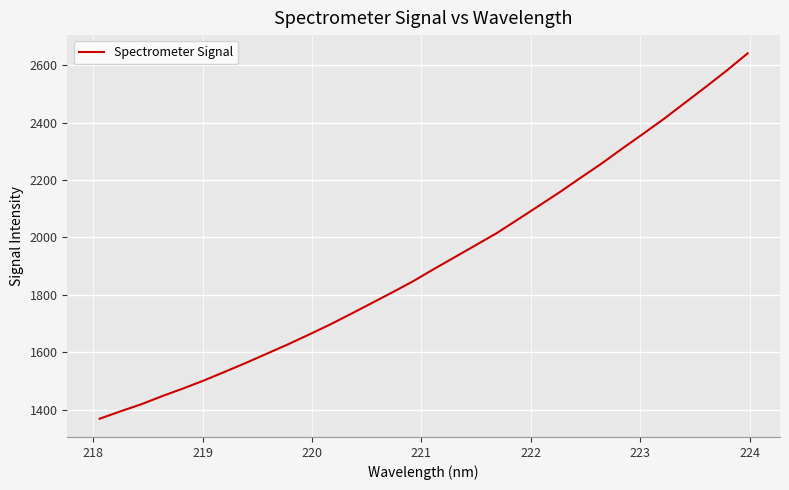

What is the difference between the maximum and minimum values?

1271.9